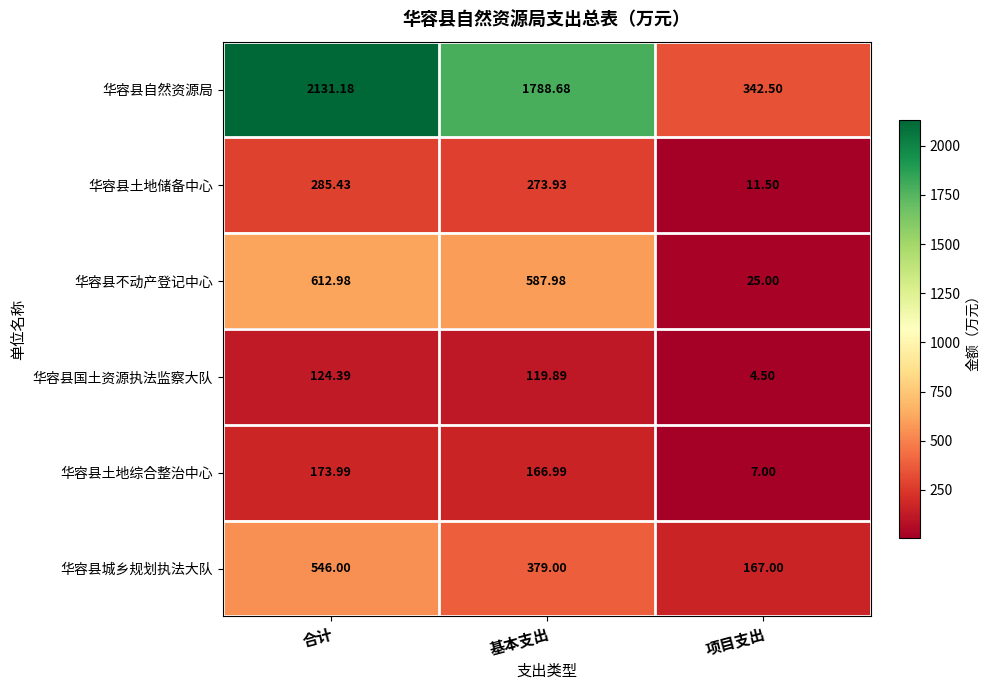

List the series in order of their peak value, lowest first.

华容县国土资源执法监察大队, 华容县土地综合整治中心, 华容县土地储备中心, 华容县城乡规划执法大队, 华容县不动产登记中心, 华容县自然资源局